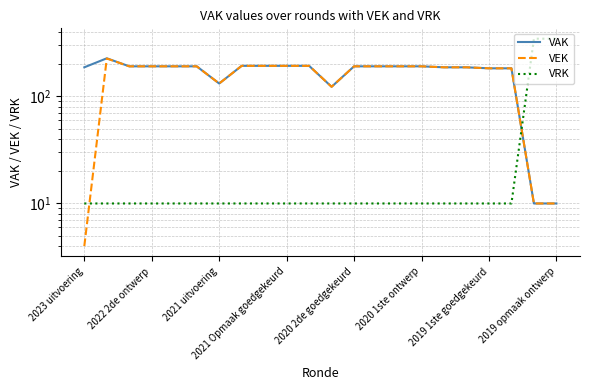

What is the difference between the highest and lowest values at 2020 2de goedgekeurd?

181